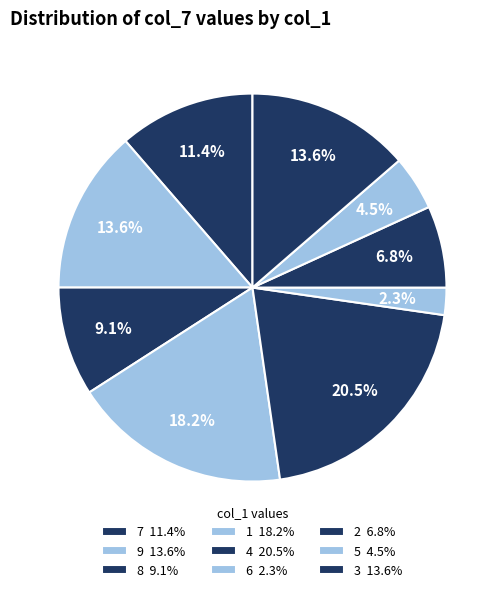

Is there any slice that represents more than half of the pie?

No